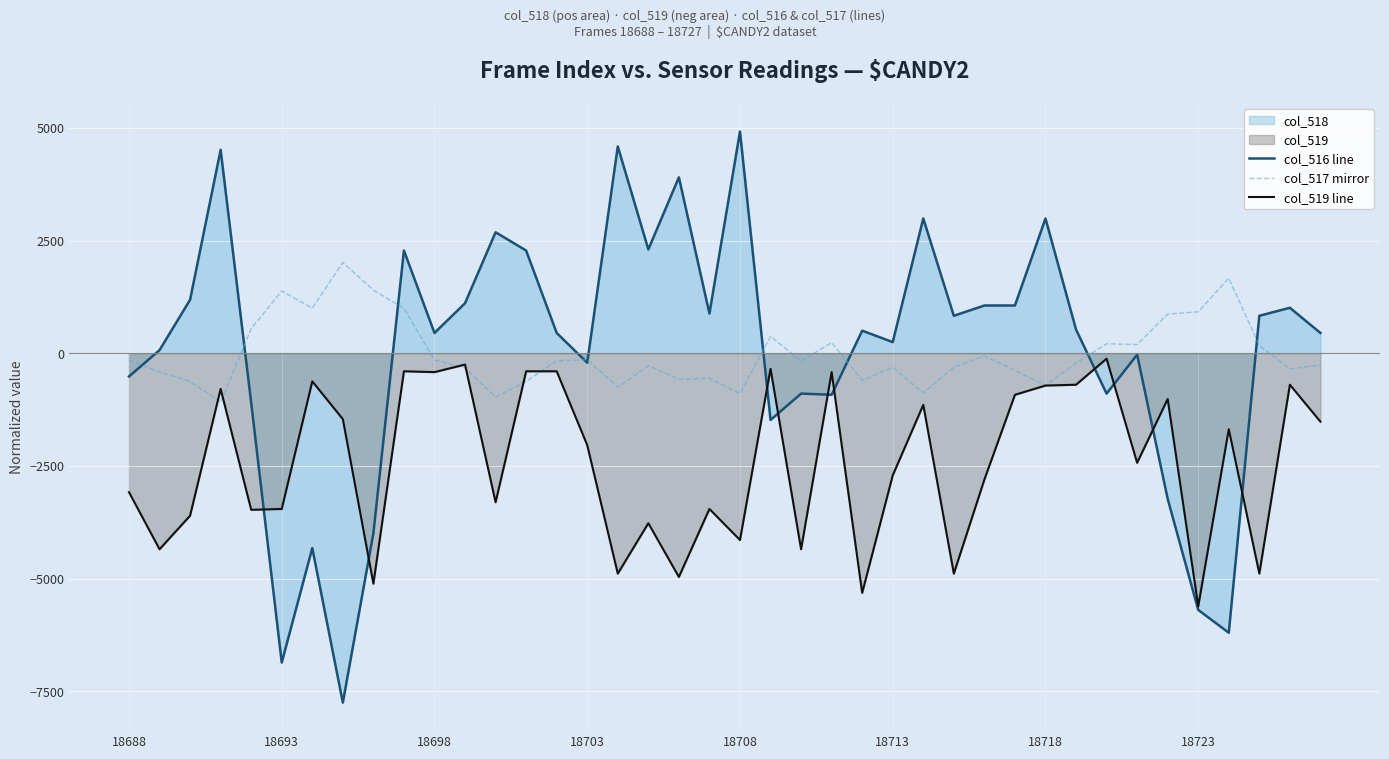

What is the lowest value of the col_517 mirror series?

-1085.8